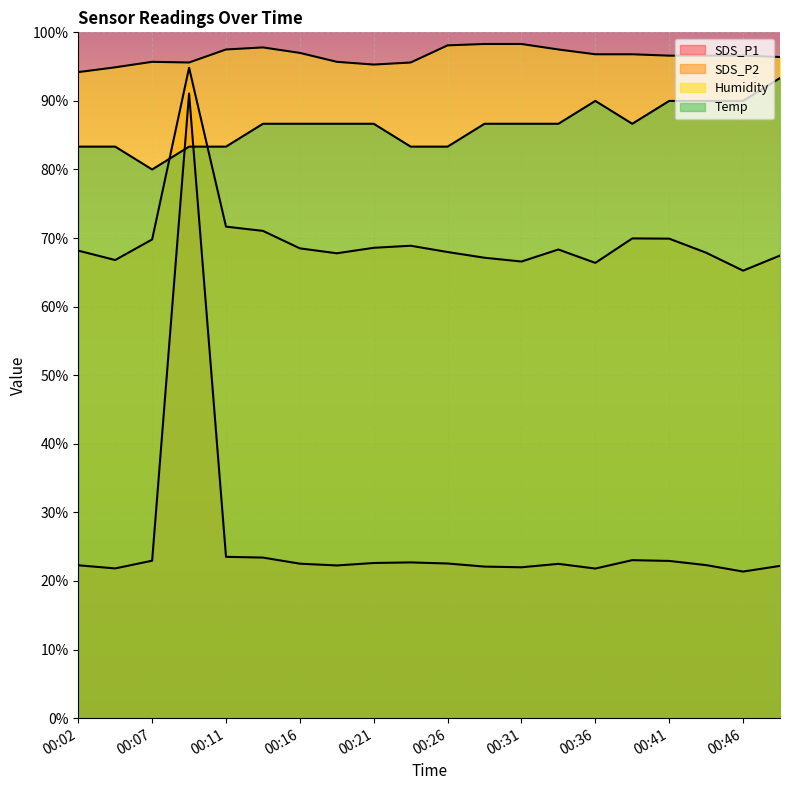

True or false: Humidity and SDS_P2 intersect in this chart.

False